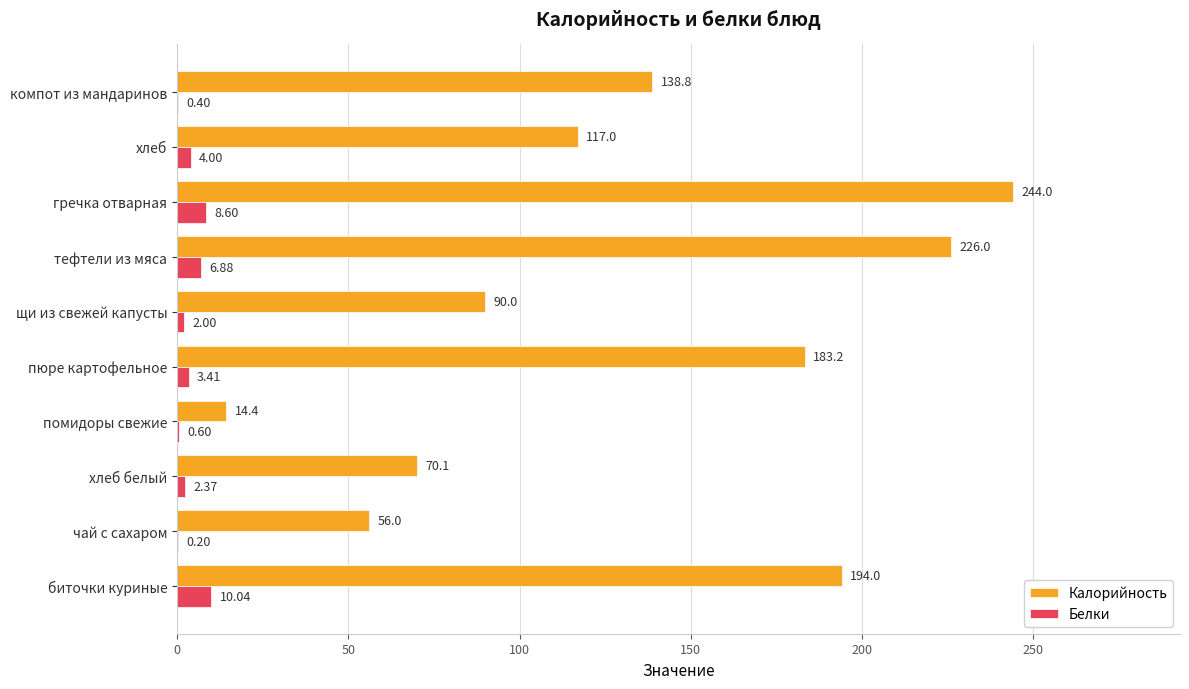

Is the value of Калорийность at хлеб greater than the value of Белки at пюре картофельное?

Yes